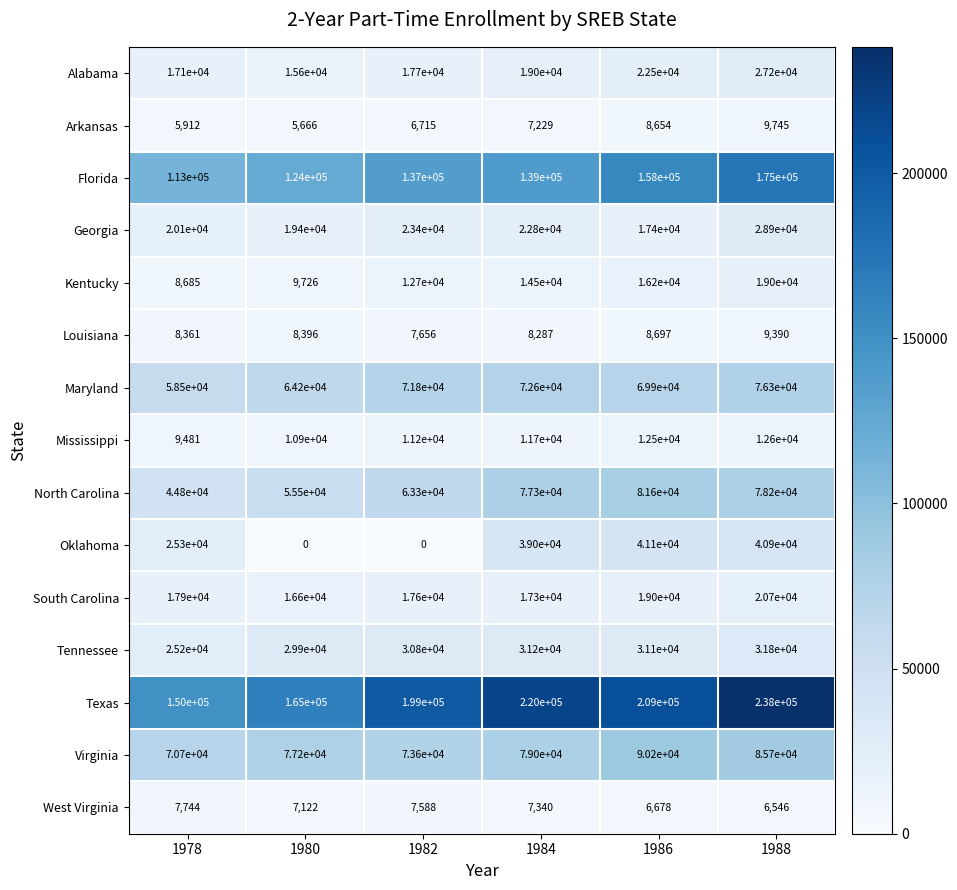

True or false: Alabama has a value of 46679 at 1988.

False